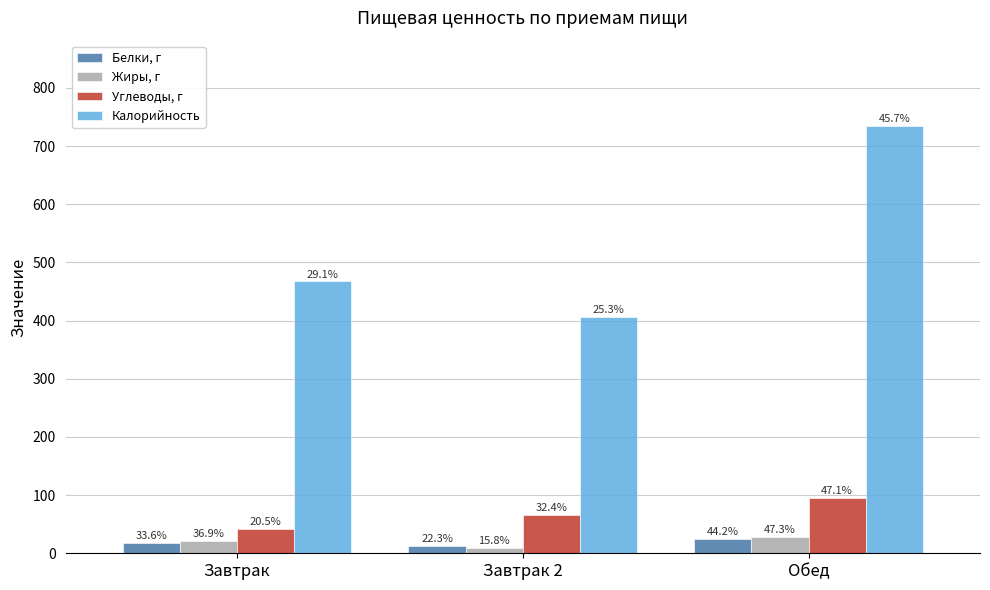

What is the sum of all Жиры, г values?

59.0